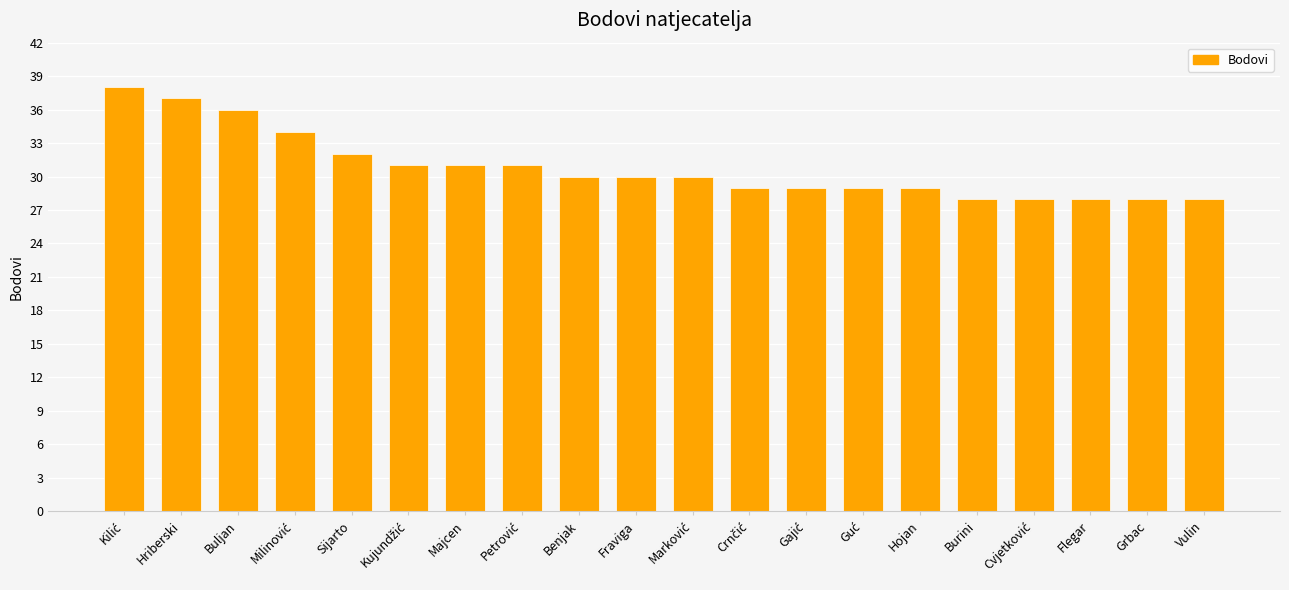

How many bars are there in total?

20